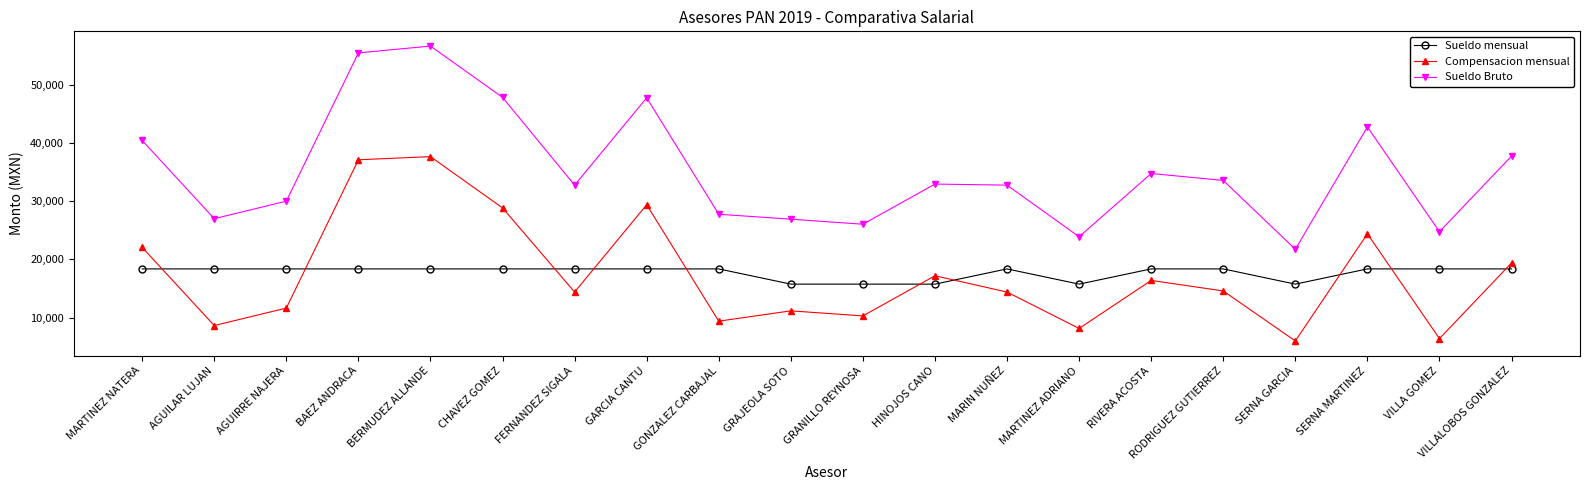

Does the chart display data point markers on the line(s)?

Yes